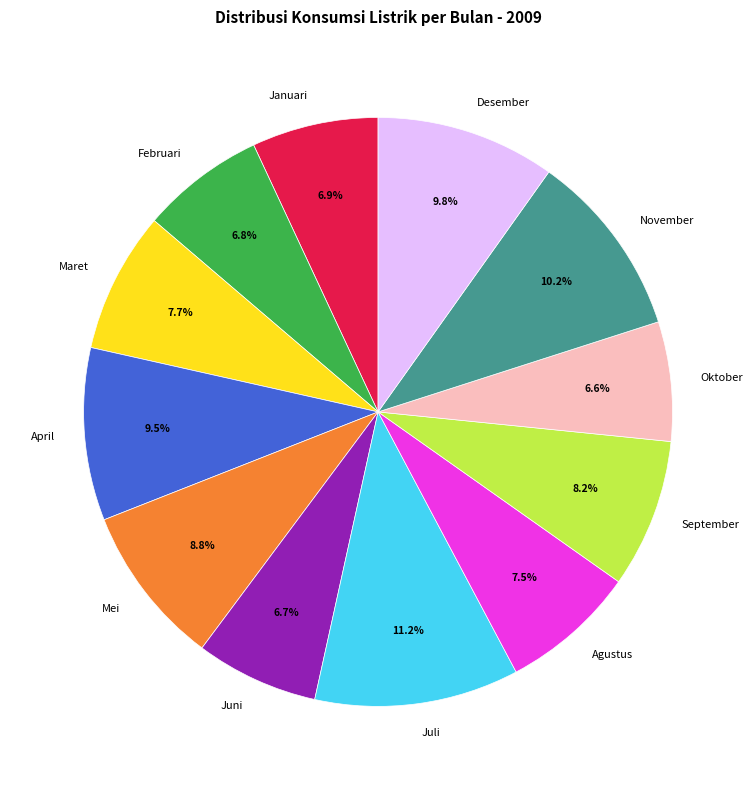

What percentage is the Juli slice, to the nearest percent?

11%